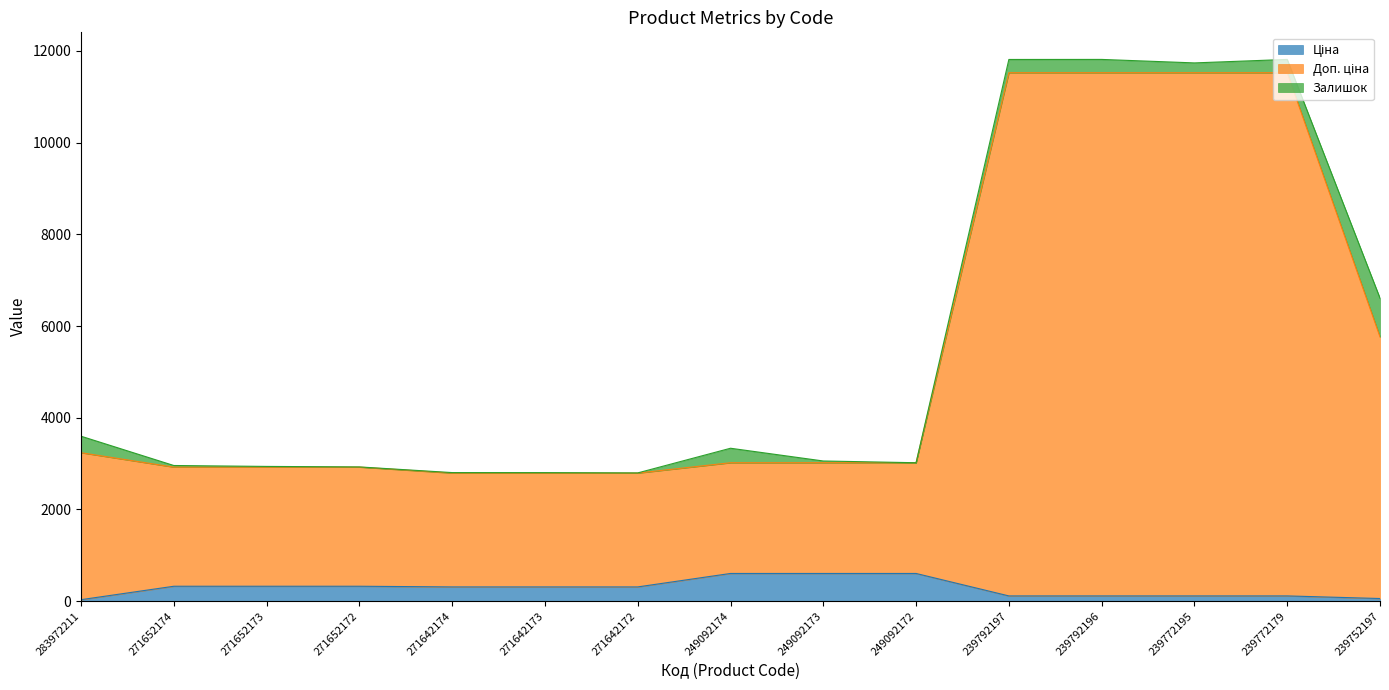

True or false: Ціна and Доп. ціна cross at least once.

False